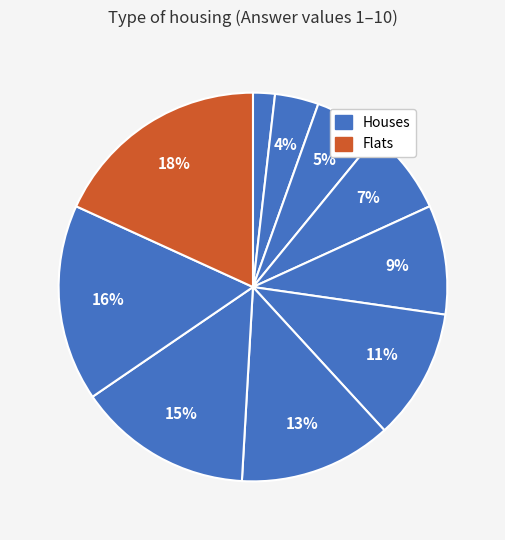

Rank the categories by value from lowest to highest.

1, 2, 3, 4, 5, 6, 7, 8, 9, 10